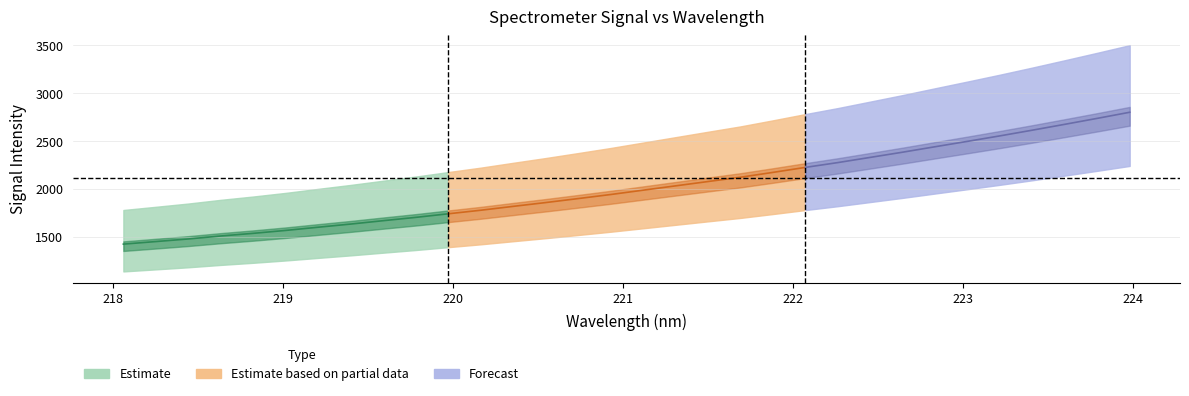

True or false: x and y intersect in this chart.

False